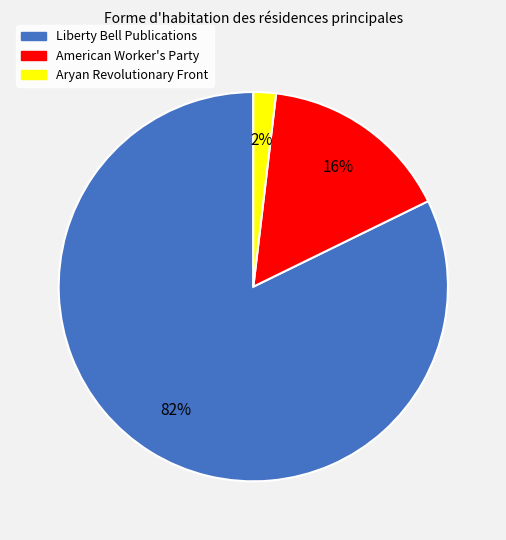

Which category accounts for the majority?

Liberty Bell Publications